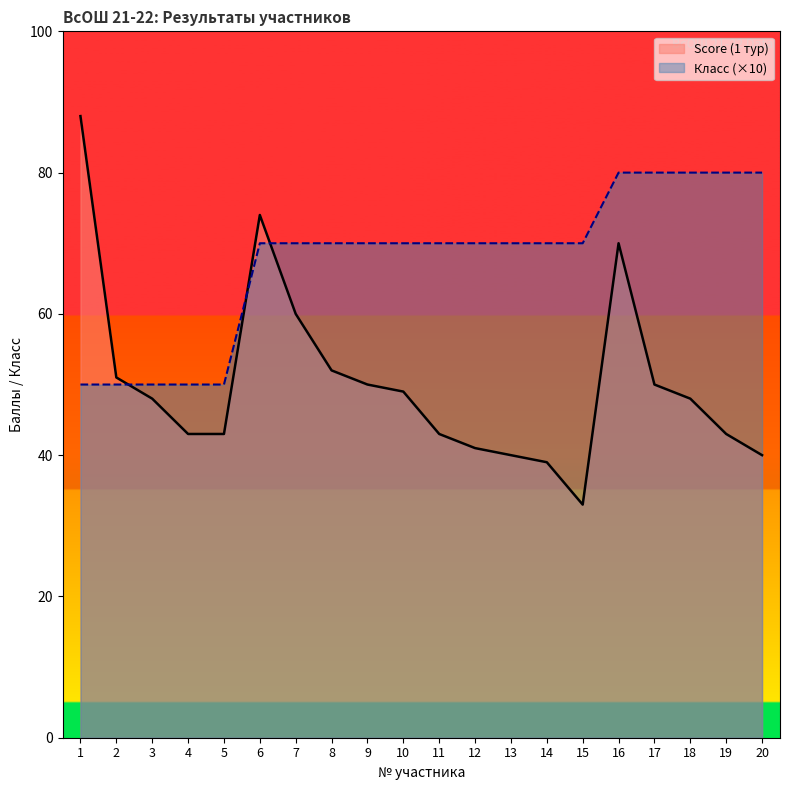

At which label is Class (Класс) closest to 65?

6